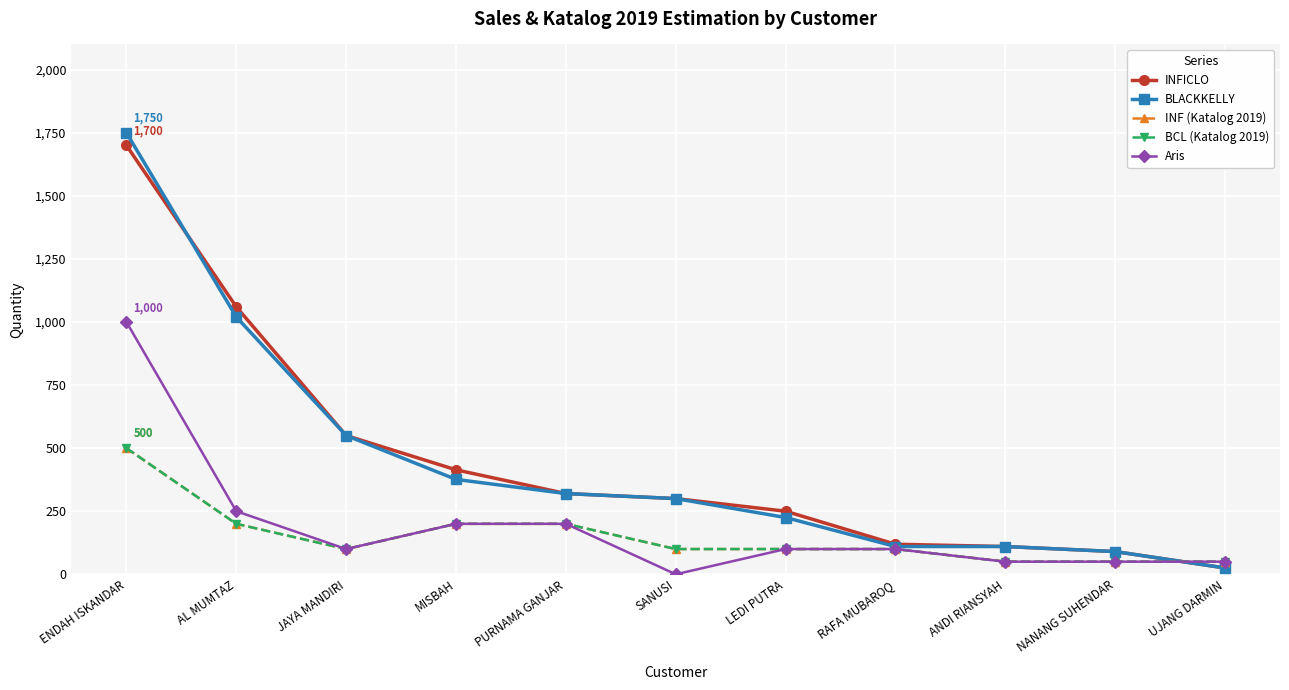

The INFICLO series shows 119 at RAFA MUBAROQ. True or false?

True